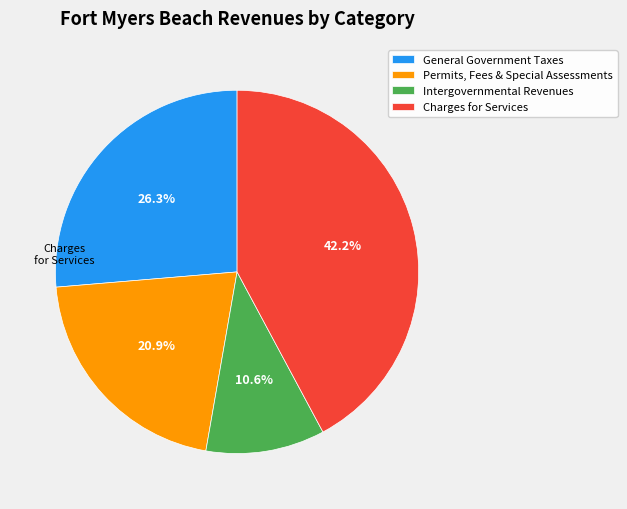

To the nearest percent, what is the average slice percentage?

25%